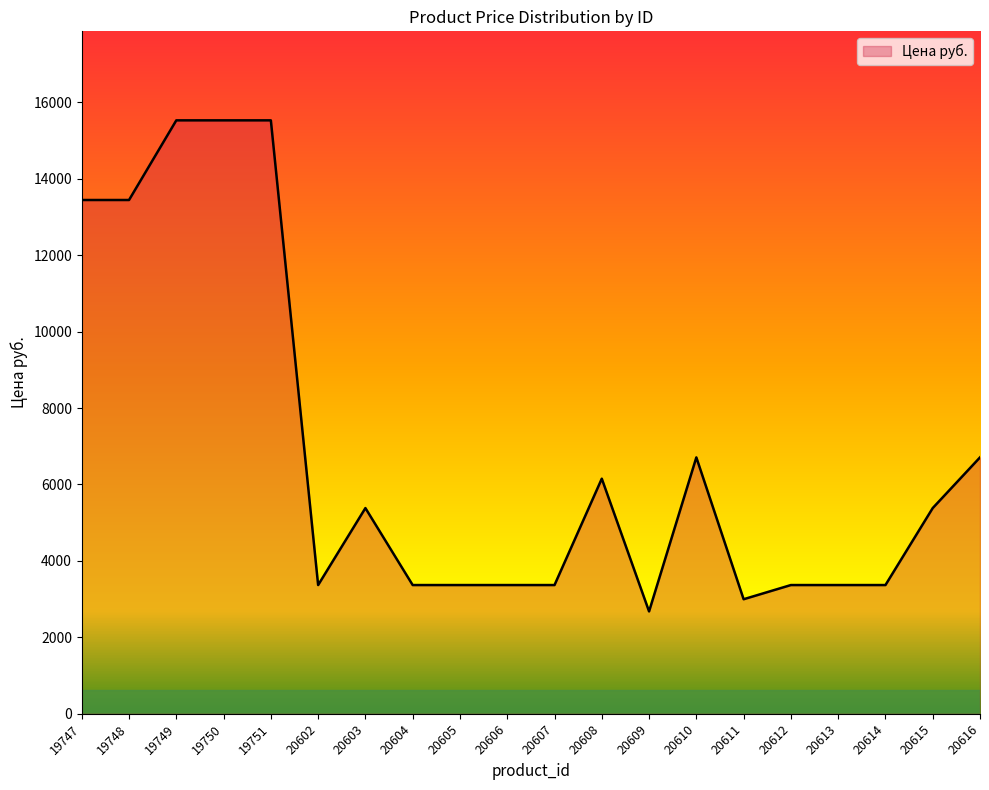

True or false: there are more than 1 points higher than both neighbors.

True